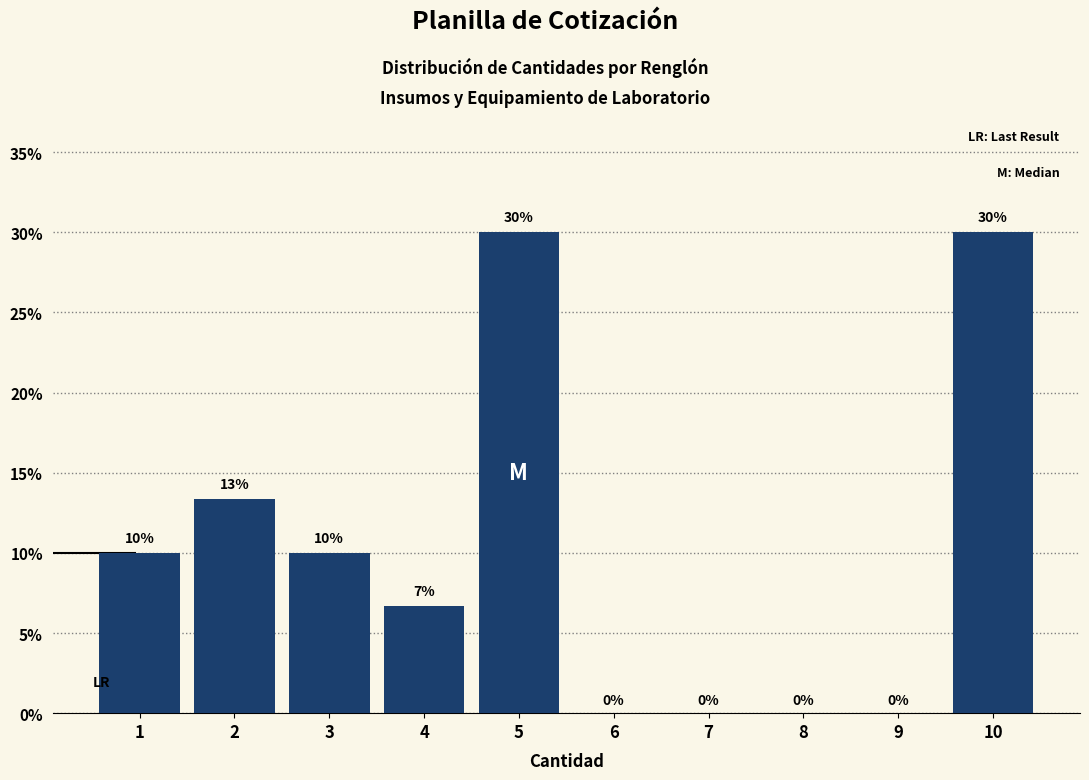

What is the sum of the values at 3 and 9?

10.0